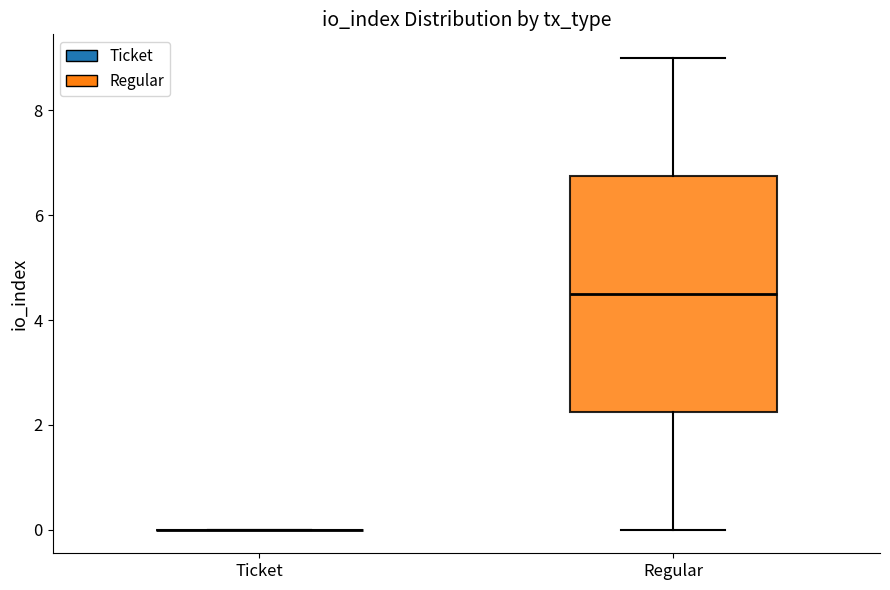

Reading left to right, transcribe this box plot: for each box, give where its median line is, the range the box spans, and where its two whiskers end, as read against the y-axis. The values are not printed on the chart, so give them approximately, as read against the axis.

Ticket: box collapsed to a line at 0.0, whiskers 0.0 to 0.0
Regular: median 4.6, box 2.2 to 6.8, whiskers 0.0 to 9.0